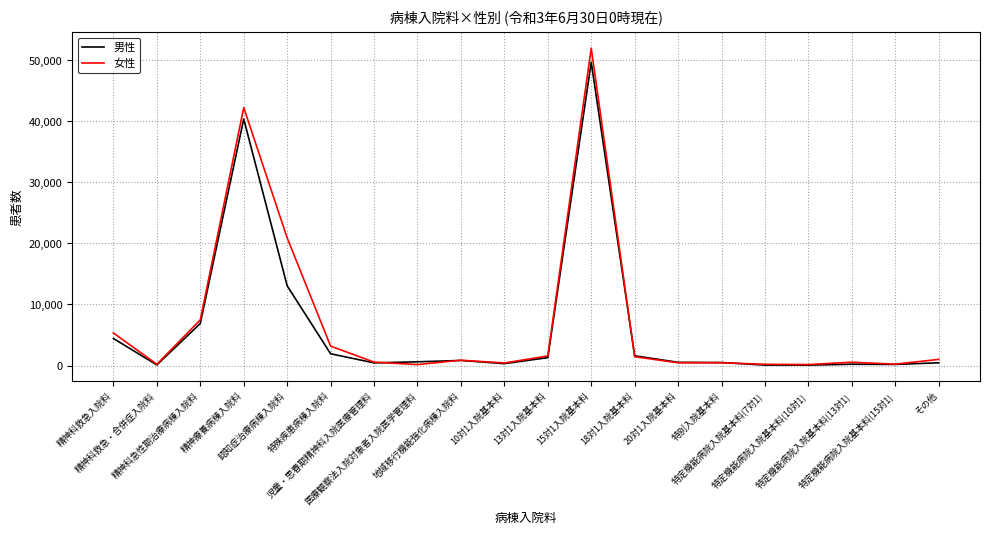

What is the greatest value displayed?

51916